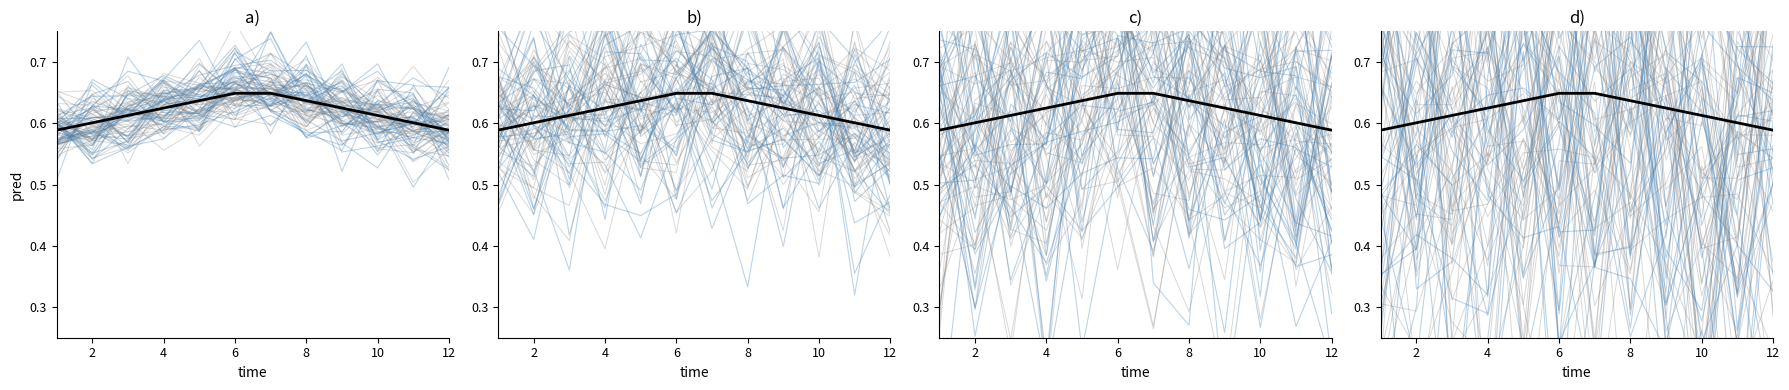

After their last crossing, which series has the higher values: Ensemble (blue) or Ensemble (grey)?

Ensemble (blue)